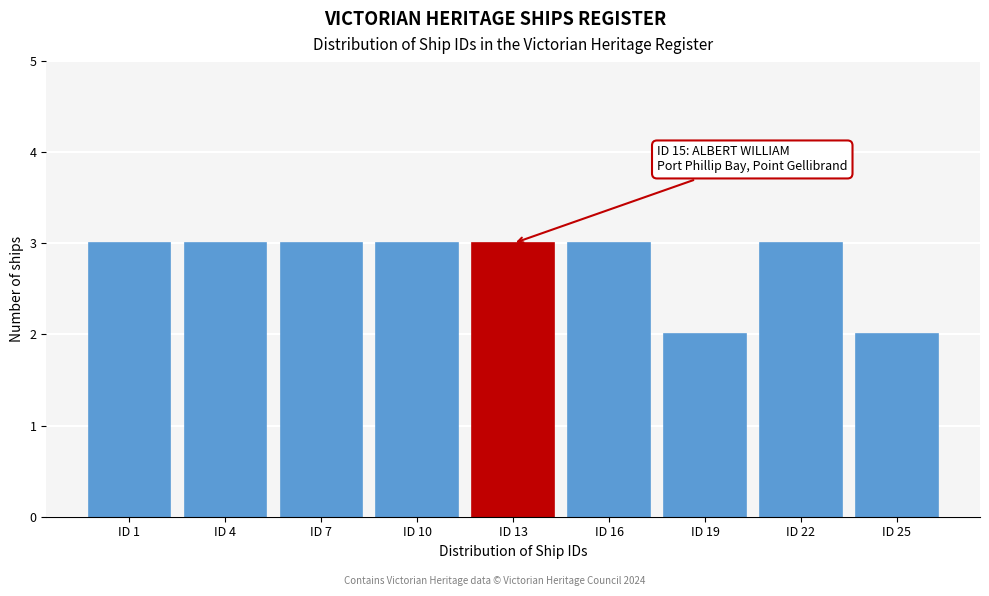

Reading right to left, extract all data points from this chart.

2	3	2	3	3	3	3	3	3